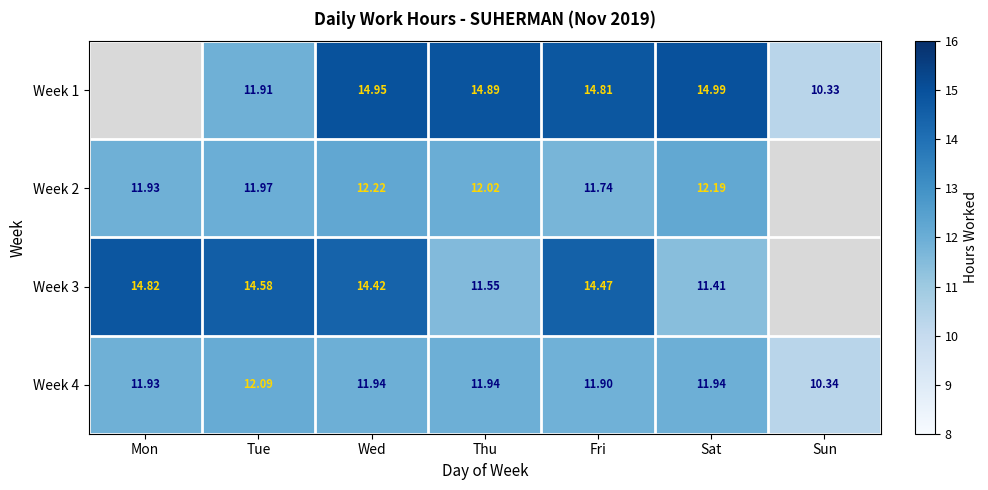

Where does the Week 4 series first go above 11?

Mon